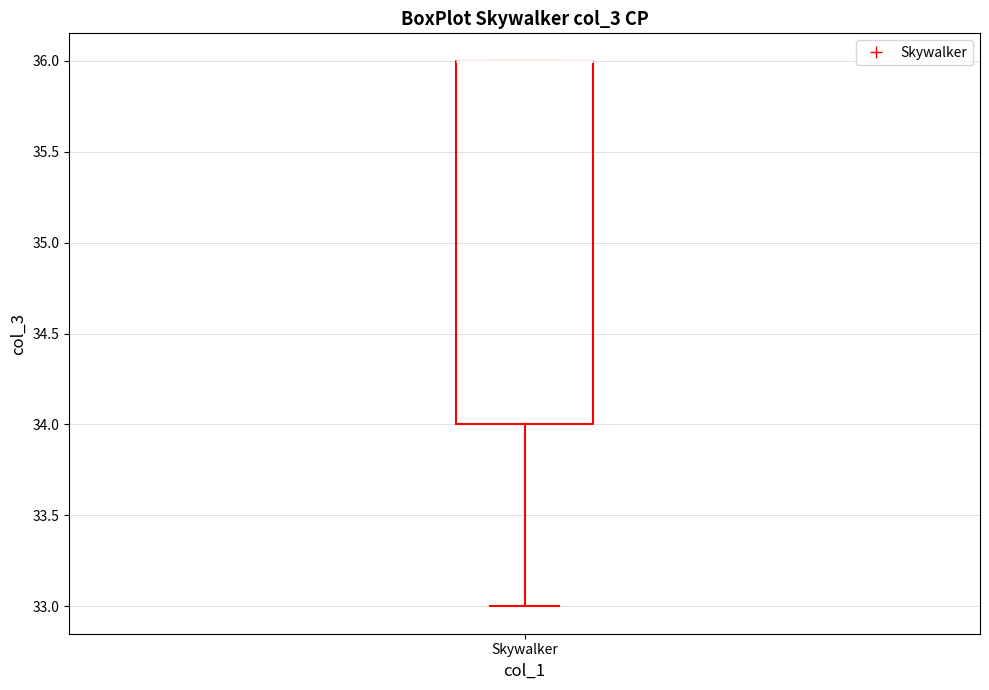

Read this box plot against the y-axis: the position of the median line, the range covered by the box, and the ends of both whiskers. The values are not printed on the chart, so give them approximately, as read against the axis.

median 36 (drawn on the box's upper edge), box 34 to 36, whiskers 33 to 36